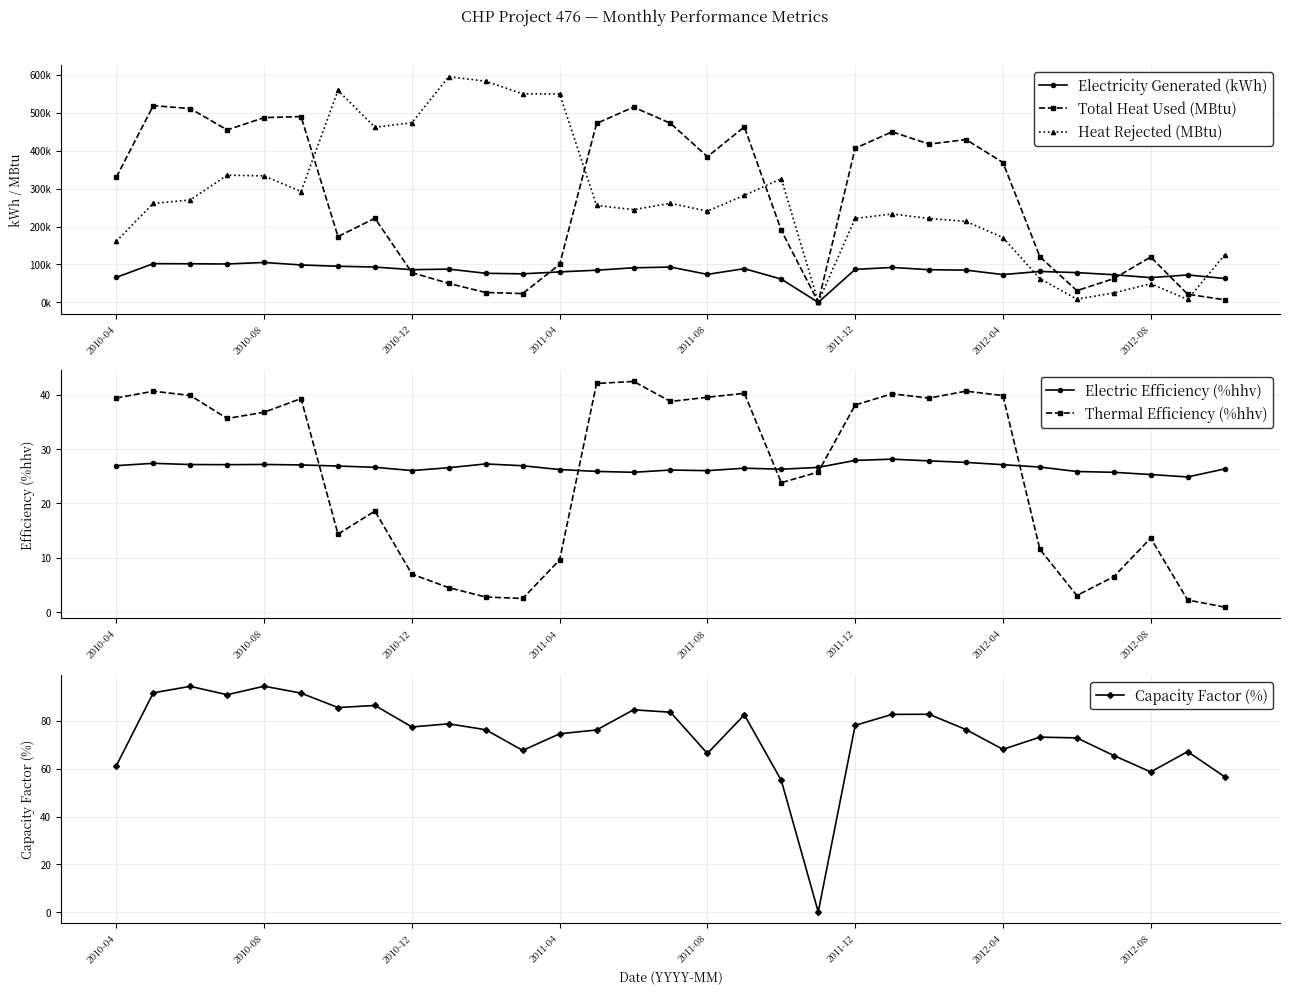

True or false: Thermal Efficiency (%hhv) and Electric Efficiency (%hhv) intersect in this chart.

True